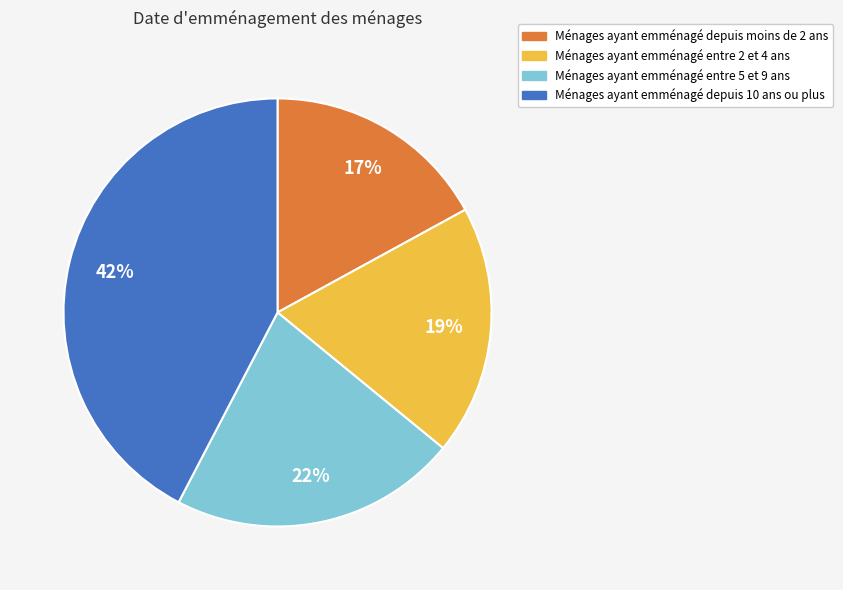

How many segments does this pie chart have?

4